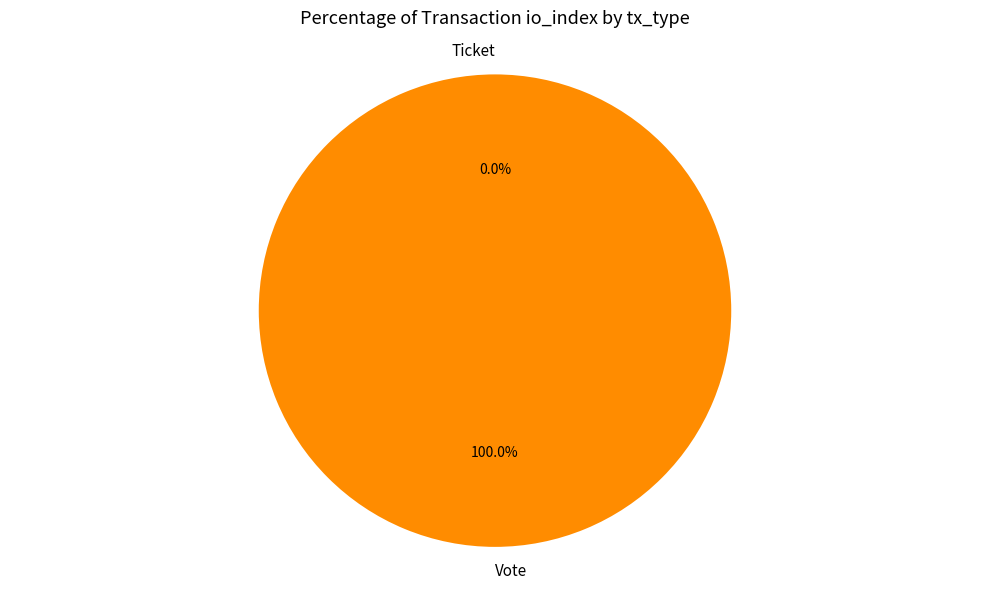

To the nearest percent, what is the combined percentage of Vote and Ticket?

100%